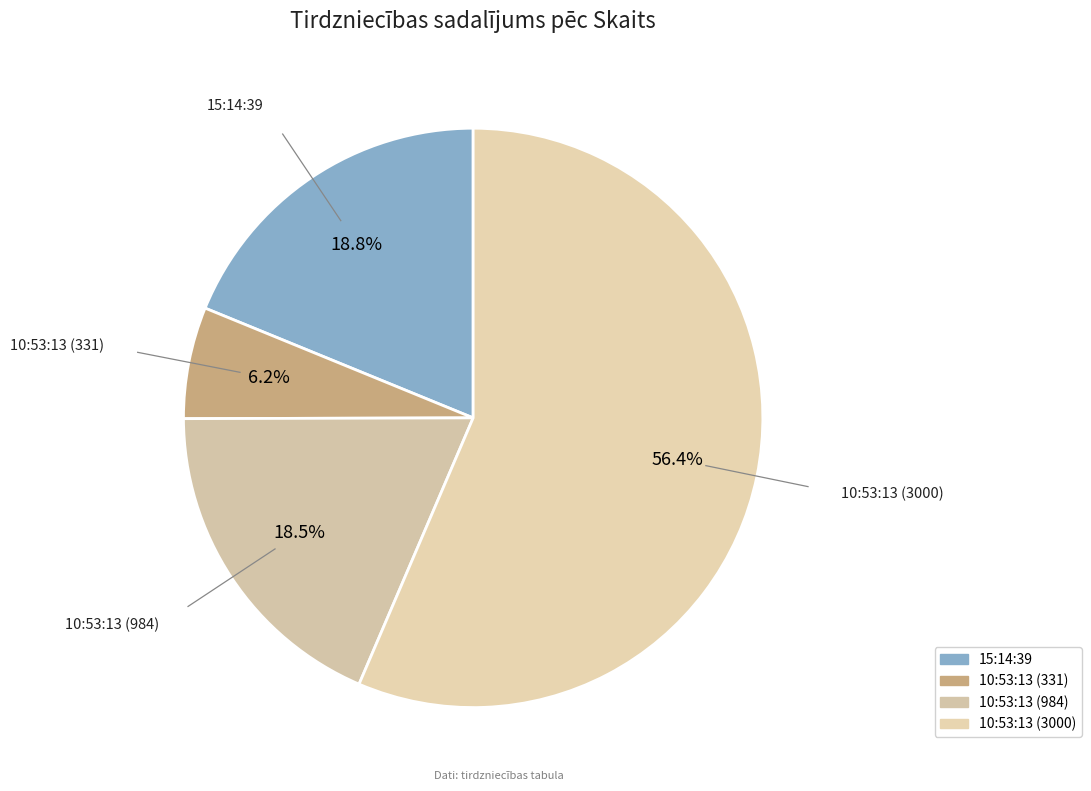

Is the sum of 10:53:13 (3000) and 15:14:39 greater than half?

Yes